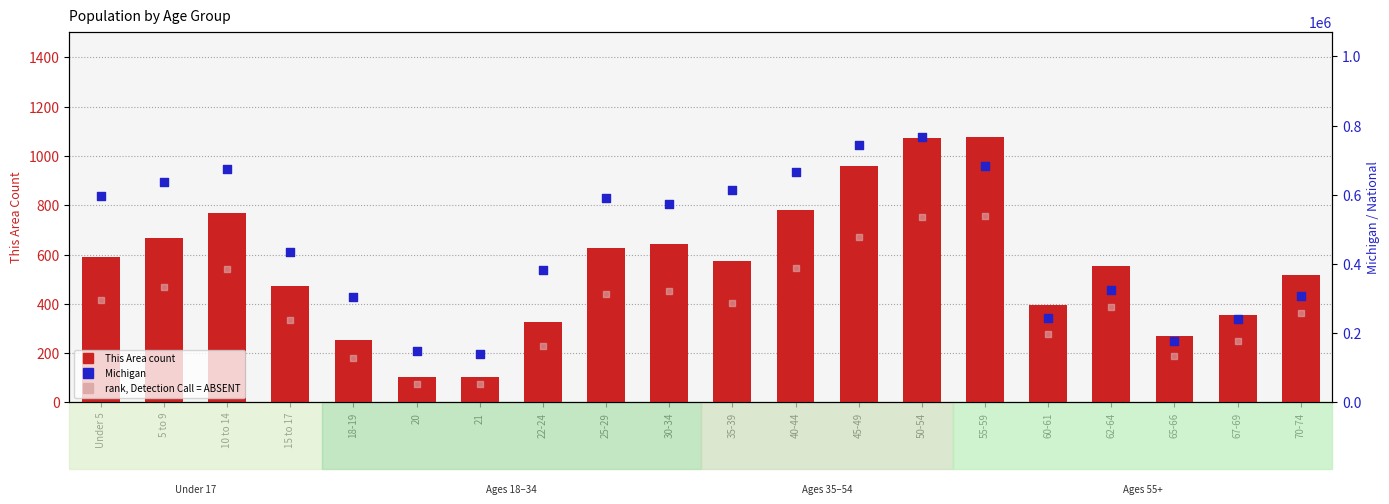

Which series has the widest spread of Y values?

Michigan